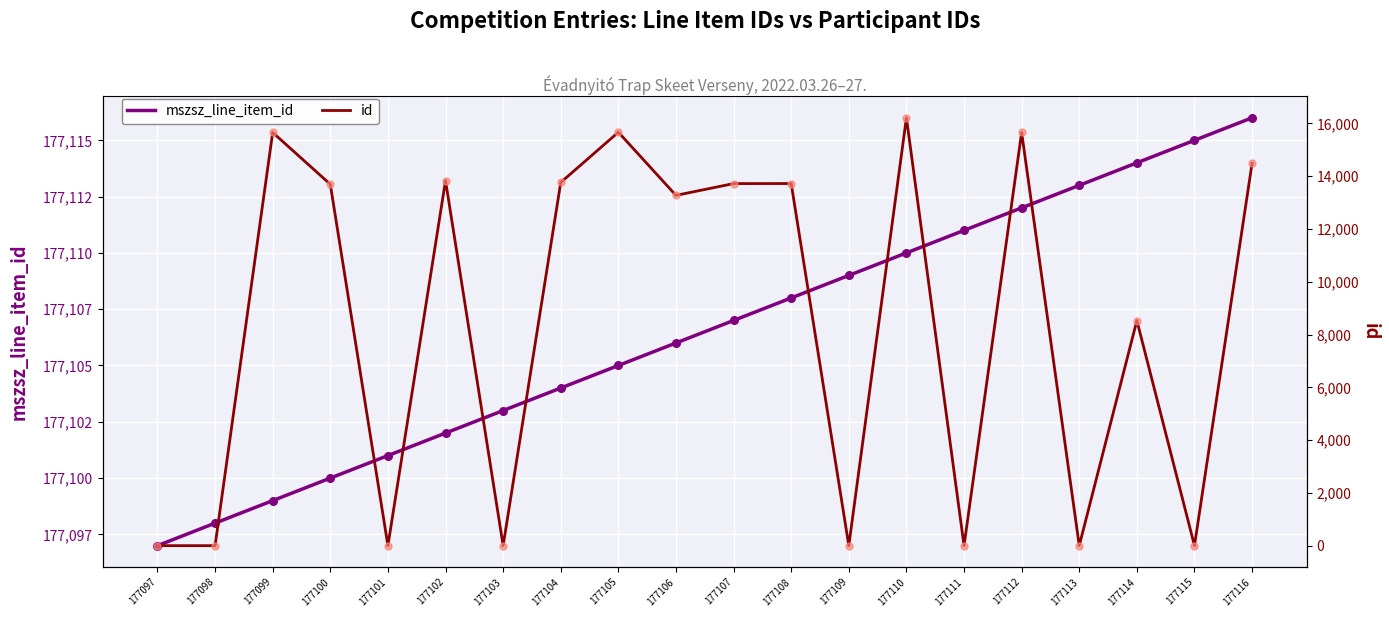

What are all the series names shown in the legend?

mszsz_line_item_id, id